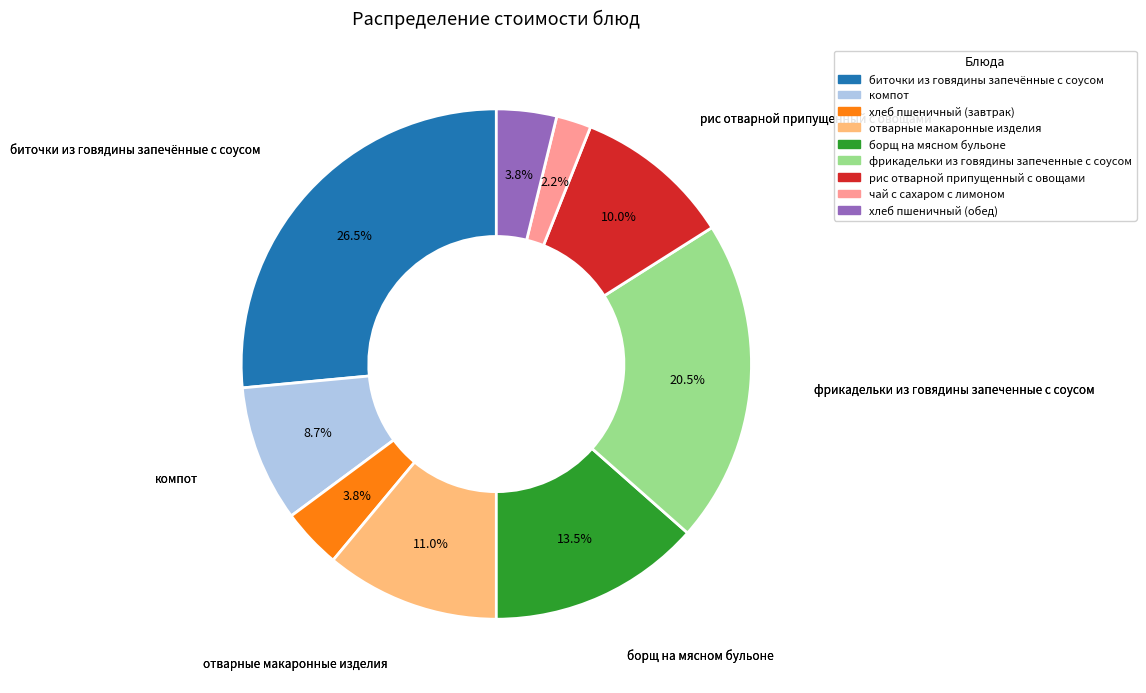

Which has a higher value, борщ на мясном бульоне or чай с сахаром с лимоном?

борщ на мясном бульоне